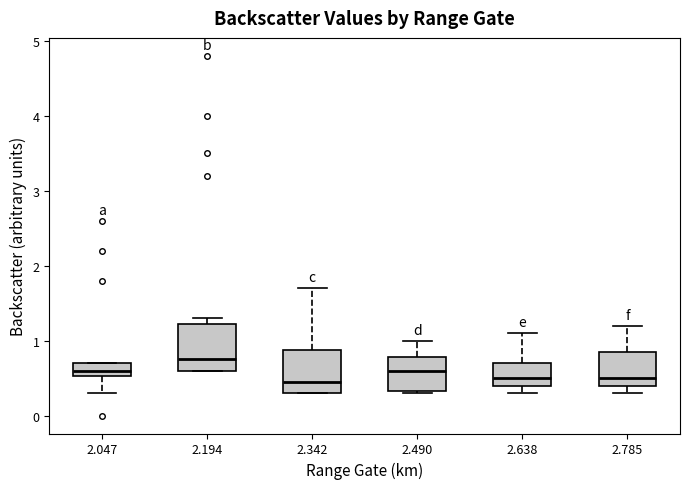

Where does the median line of the box at x = 2.047 sit on the y-axis? The values are not printed on the chart, so give them approximately, as read against the axis.

0.6